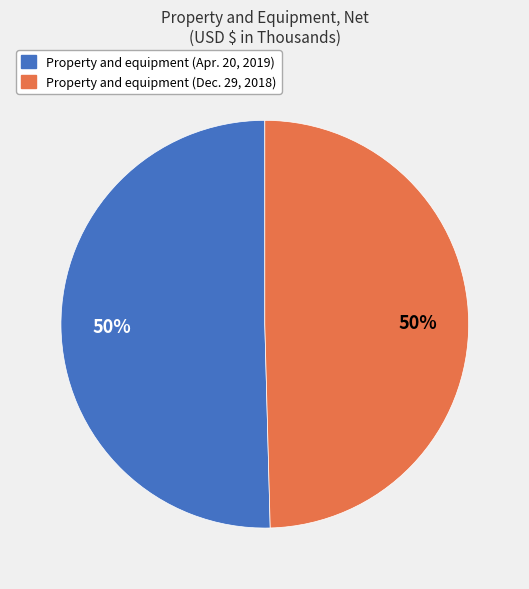

How many slices are in this pie chart?

2